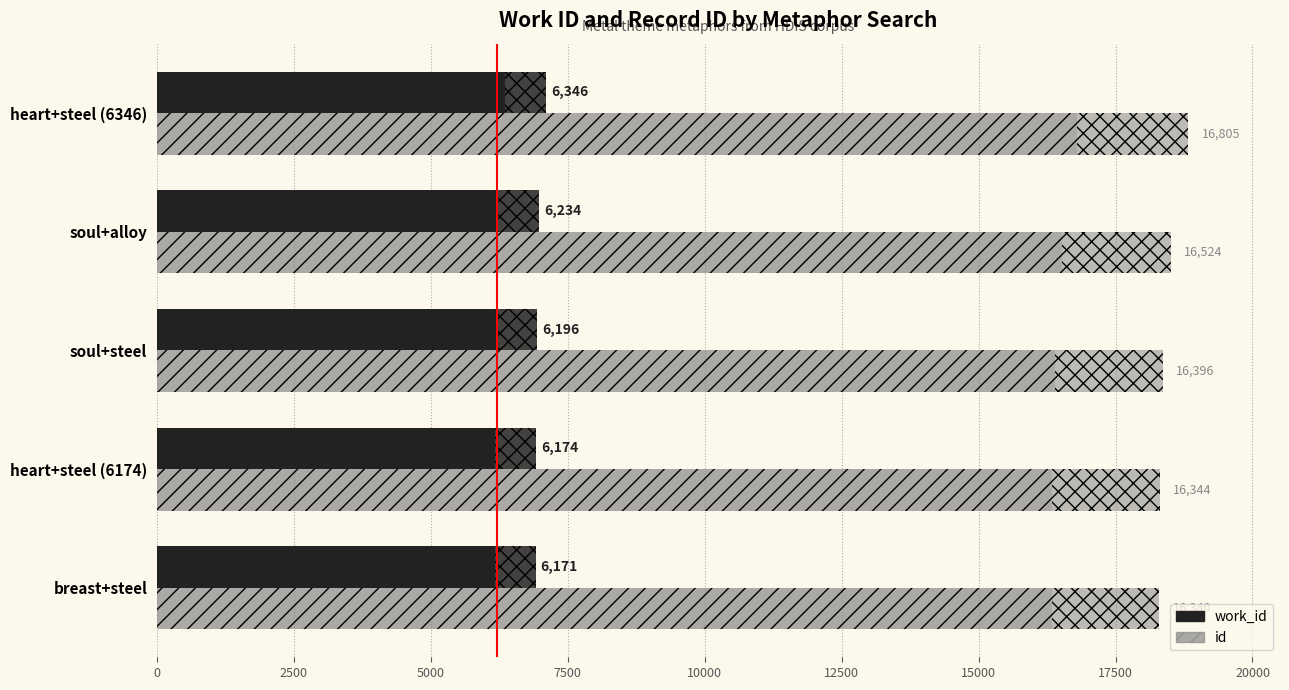

What is the minimum value shown in the chart?

6171